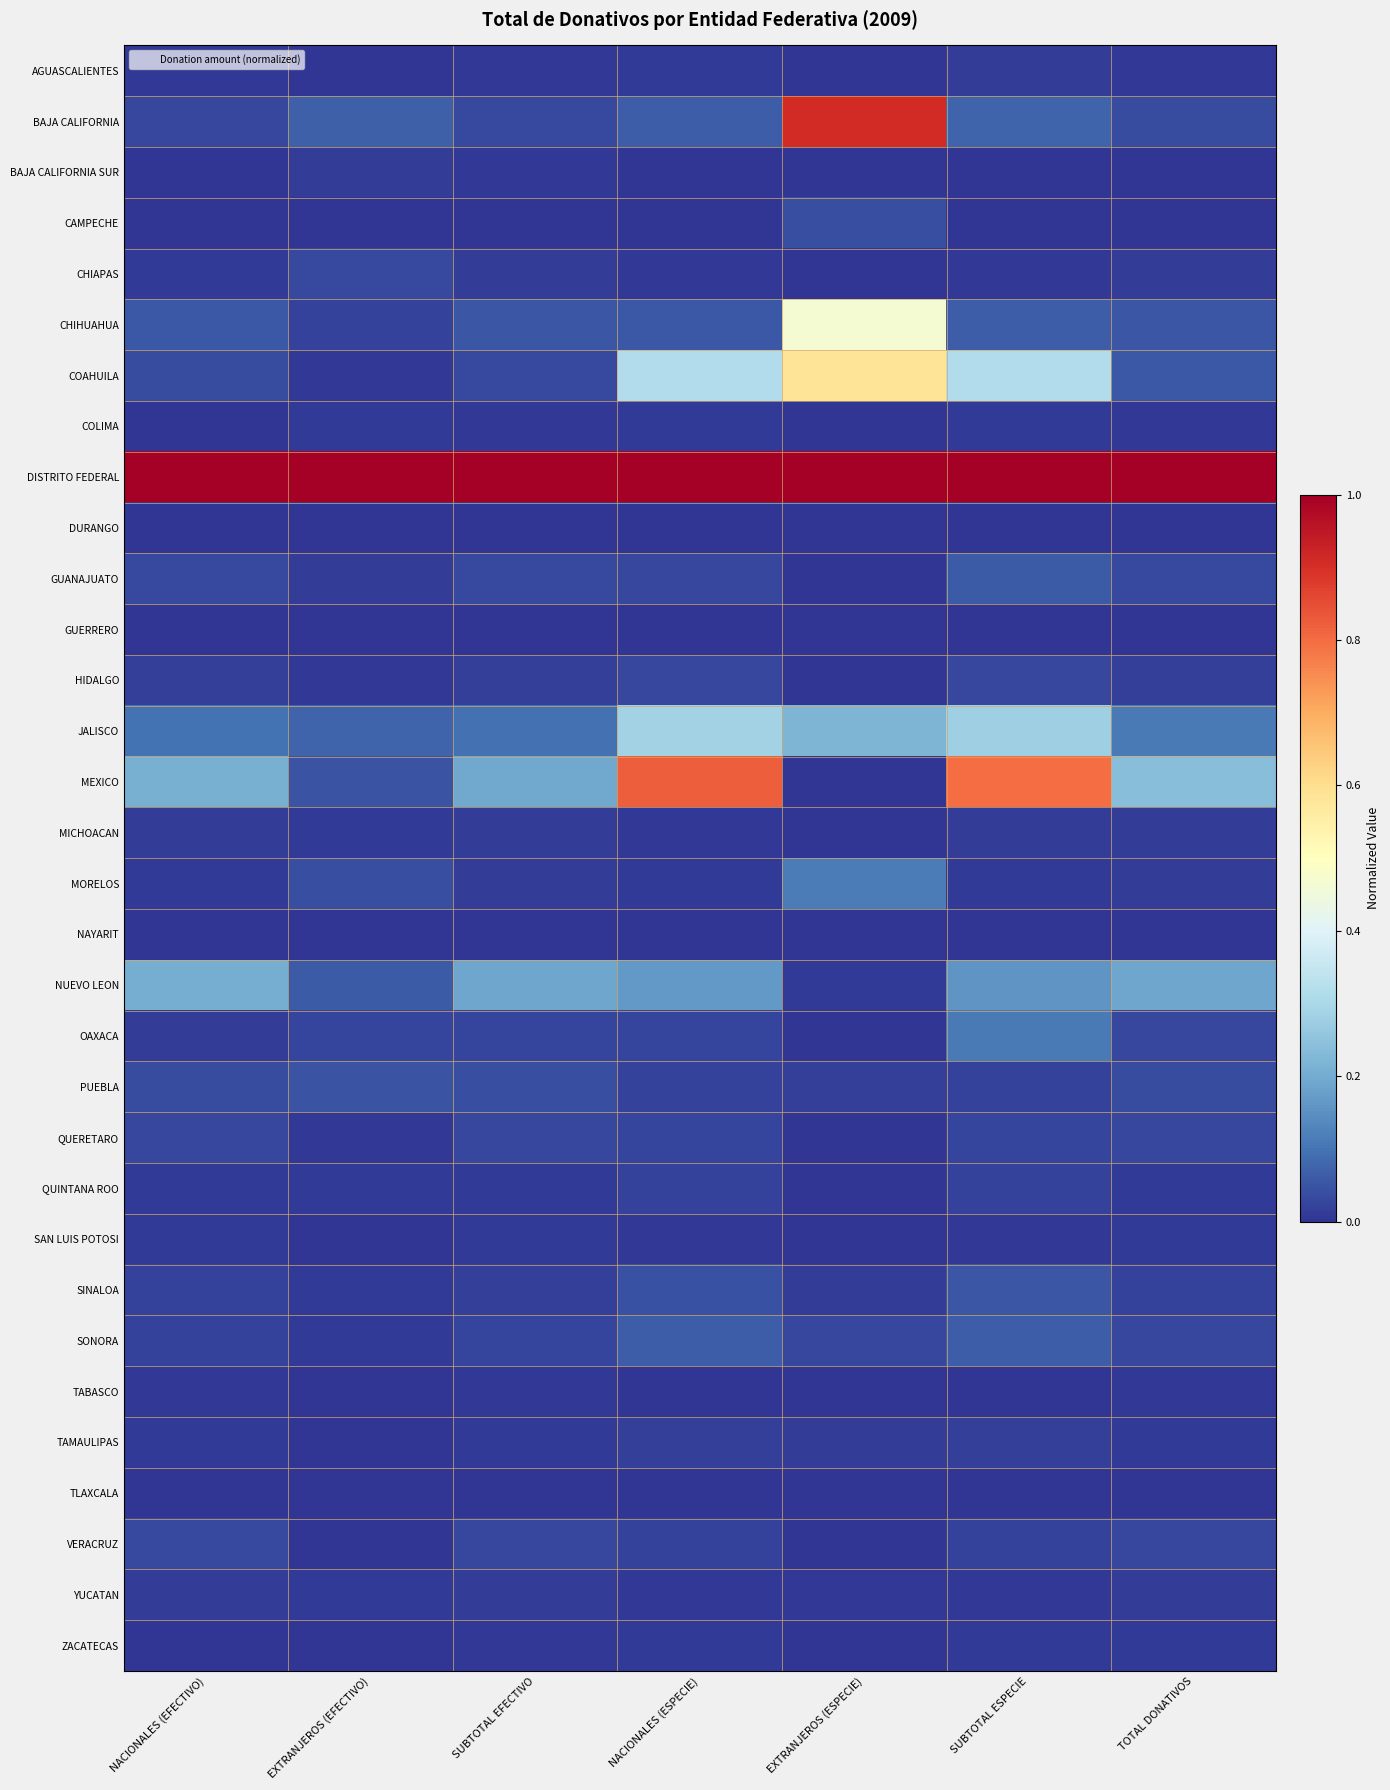

Reading left to right, transcribe all the data shown in this chart.

AGUASCALIENTES: NACIONALES (EFECTIVO)=0.0	EXTRANJEROS (EFECTIVO)=0.0	SUBTOTAL EFECTIVO=0.0	NACIONALES (ESPECIE)=0.0	EXTRANJEROS (ESPECIE)=0.0	SUBTOTAL ESPECIE=0.0	TOTAL DONATIVOS=0.0
BAJA CALIFORNIA: NACIONALES (EFECTIVO)=0.0	EXTRANJEROS (EFECTIVO)=0.1	SUBTOTAL EFECTIVO=0.0	NACIONALES (ESPECIE)=0.1	EXTRANJEROS (ESPECIE)=0.9	SUBTOTAL ESPECIE=0.1	TOTAL DONATIVOS=0.0
BAJA CALIFORNIA SUR: NACIONALES (EFECTIVO)=0.0	EXTRANJEROS (EFECTIVO)=0.0	SUBTOTAL EFECTIVO=0.0	NACIONALES (ESPECIE)=0.0	EXTRANJEROS (ESPECIE)=0.0	SUBTOTAL ESPECIE=0.0	TOTAL DONATIVOS=0.0
CAMPECHE: NACIONALES (EFECTIVO)=0.0	EXTRANJEROS (EFECTIVO)=0.0	SUBTOTAL EFECTIVO=0.0	NACIONALES (ESPECIE)=0.0	EXTRANJEROS (ESPECIE)=0.0	SUBTOTAL ESPECIE=0.0	TOTAL DONATIVOS=0.0
CHIAPAS: NACIONALES (EFECTIVO)=0.0	EXTRANJEROS (EFECTIVO)=0.0	SUBTOTAL EFECTIVO=0.0	NACIONALES (ESPECIE)=0.0	EXTRANJEROS (ESPECIE)=0.0	SUBTOTAL ESPECIE=0.0	TOTAL DONATIVOS=0.0
CHIHUAHUA: NACIONALES (EFECTIVO)=0.1	EXTRANJEROS (EFECTIVO)=0.0	SUBTOTAL EFECTIVO=0.1	NACIONALES (ESPECIE)=0.1	EXTRANJEROS (ESPECIE)=0.5	SUBTOTAL ESPECIE=0.1	TOTAL DONATIVOS=0.1
COAHUILA: NACIONALES (EFECTIVO)=0.0	EXTRANJEROS (EFECTIVO)=0.0	SUBTOTAL EFECTIVO=0.0	NACIONALES (ESPECIE)=0.3	EXTRANJEROS (ESPECIE)=0.6	SUBTOTAL ESPECIE=0.3	TOTAL DONATIVOS=0.1
COLIMA: NACIONALES (EFECTIVO)=0.0	EXTRANJEROS (EFECTIVO)=0.0	SUBTOTAL EFECTIVO=0.0	NACIONALES (ESPECIE)=0.0	EXTRANJEROS (ESPECIE)=0.0	SUBTOTAL ESPECIE=0.0	TOTAL DONATIVOS=0.0
DISTRITO FEDERAL: NACIONALES (EFECTIVO)=1.0	EXTRANJEROS (EFECTIVO)=1.0	SUBTOTAL EFECTIVO=1.0	NACIONALES (ESPECIE)=1.0	EXTRANJEROS (ESPECIE)=1.0	SUBTOTAL ESPECIE=1.0	TOTAL DONATIVOS=1.0
DURANGO: NACIONALES (EFECTIVO)=0.0	EXTRANJEROS (EFECTIVO)=0.0	SUBTOTAL EFECTIVO=0.0	NACIONALES (ESPECIE)=0.0	EXTRANJEROS (ESPECIE)=0.0	SUBTOTAL ESPECIE=0.0	TOTAL DONATIVOS=0.0
GUANAJUATO: NACIONALES (EFECTIVO)=0.0	EXTRANJEROS (EFECTIVO)=0.0	SUBTOTAL EFECTIVO=0.0	NACIONALES (ESPECIE)=0.0	EXTRANJEROS (ESPECIE)=0.0	SUBTOTAL ESPECIE=0.1	TOTAL DONATIVOS=0.0
GUERRERO: NACIONALES (EFECTIVO)=0.0	EXTRANJEROS (EFECTIVO)=0.0	SUBTOTAL EFECTIVO=0.0	NACIONALES (ESPECIE)=0.0	EXTRANJEROS (ESPECIE)=0.0	SUBTOTAL ESPECIE=0.0	TOTAL DONATIVOS=0.0
HIDALGO: NACIONALES (EFECTIVO)=0.0	EXTRANJEROS (EFECTIVO)=0.0	SUBTOTAL EFECTIVO=0.0	NACIONALES (ESPECIE)=0.0	EXTRANJEROS (ESPECIE)=0.0	SUBTOTAL ESPECIE=0.0	TOTAL DONATIVOS=0.0
JALISCO: NACIONALES (EFECTIVO)=0.1	EXTRANJEROS (EFECTIVO)=0.1	SUBTOTAL EFECTIVO=0.1	NACIONALES (ESPECIE)=0.3	EXTRANJEROS (ESPECIE)=0.2	SUBTOTAL ESPECIE=0.3	TOTAL DONATIVOS=0.1
MEXICO: NACIONALES (EFECTIVO)=0.2	EXTRANJEROS (EFECTIVO)=0.0	SUBTOTAL EFECTIVO=0.2	NACIONALES (ESPECIE)=0.8	EXTRANJEROS (ESPECIE)=0.0	SUBTOTAL ESPECIE=0.8	TOTAL DONATIVOS=0.2
MICHOACAN: NACIONALES (EFECTIVO)=0.0	EXTRANJEROS (EFECTIVO)=0.0	SUBTOTAL EFECTIVO=0.0	NACIONALES (ESPECIE)=0.0	EXTRANJEROS (ESPECIE)=0.0	SUBTOTAL ESPECIE=0.0	TOTAL DONATIVOS=0.0
MORELOS: NACIONALES (EFECTIVO)=0.0	EXTRANJEROS (EFECTIVO)=0.0	SUBTOTAL EFECTIVO=0.0	NACIONALES (ESPECIE)=0.0	EXTRANJEROS (ESPECIE)=0.1	SUBTOTAL ESPECIE=0.0	TOTAL DONATIVOS=0.0
NAYARIT: NACIONALES (EFECTIVO)=0.0	EXTRANJEROS (EFECTIVO)=0.0	SUBTOTAL EFECTIVO=0.0	NACIONALES (ESPECIE)=0.0	EXTRANJEROS (ESPECIE)=0.0	SUBTOTAL ESPECIE=0.0	TOTAL DONATIVOS=0.0
NUEVO LEON: NACIONALES (EFECTIVO)=0.2	EXTRANJEROS (EFECTIVO)=0.1	SUBTOTAL EFECTIVO=0.2	NACIONALES (ESPECIE)=0.2	EXTRANJEROS (ESPECIE)=0.0	SUBTOTAL ESPECIE=0.2	TOTAL DONATIVOS=0.2
OAXACA: NACIONALES (EFECTIVO)=0.0	EXTRANJEROS (EFECTIVO)=0.0	SUBTOTAL EFECTIVO=0.0	NACIONALES (ESPECIE)=0.0	EXTRANJEROS (ESPECIE)=0.0	SUBTOTAL ESPECIE=0.1	TOTAL DONATIVOS=0.0
PUEBLA: NACIONALES (EFECTIVO)=0.0	EXTRANJEROS (EFECTIVO)=0.0	SUBTOTAL EFECTIVO=0.0	NACIONALES (ESPECIE)=0.0	EXTRANJEROS (ESPECIE)=0.0	SUBTOTAL ESPECIE=0.0	TOTAL DONATIVOS=0.0
QUERETARO: NACIONALES (EFECTIVO)=0.0	EXTRANJEROS (EFECTIVO)=0.0	SUBTOTAL EFECTIVO=0.0	NACIONALES (ESPECIE)=0.0	EXTRANJEROS (ESPECIE)=0.0	SUBTOTAL ESPECIE=0.0	TOTAL DONATIVOS=0.0
QUINTANA ROO: NACIONALES (EFECTIVO)=0.0	EXTRANJEROS (EFECTIVO)=0.0	SUBTOTAL EFECTIVO=0.0	NACIONALES (ESPECIE)=0.0	EXTRANJEROS (ESPECIE)=0.0	SUBTOTAL ESPECIE=0.0	TOTAL DONATIVOS=0.0
SAN LUIS POTOSI: NACIONALES (EFECTIVO)=0.0	EXTRANJEROS (EFECTIVO)=0.0	SUBTOTAL EFECTIVO=0.0	NACIONALES (ESPECIE)=0.0	EXTRANJEROS (ESPECIE)=0.0	SUBTOTAL ESPECIE=0.0	TOTAL DONATIVOS=0.0
SINALOA: NACIONALES (EFECTIVO)=0.0	EXTRANJEROS (EFECTIVO)=0.0	SUBTOTAL EFECTIVO=0.0	NACIONALES (ESPECIE)=0.0	EXTRANJEROS (ESPECIE)=0.0	SUBTOTAL ESPECIE=0.1	TOTAL DONATIVOS=0.0
SONORA: NACIONALES (EFECTIVO)=0.0	EXTRANJEROS (EFECTIVO)=0.0	SUBTOTAL EFECTIVO=0.0	NACIONALES (ESPECIE)=0.1	EXTRANJEROS (ESPECIE)=0.0	SUBTOTAL ESPECIE=0.1	TOTAL DONATIVOS=0.0
TABASCO: NACIONALES (EFECTIVO)=0.0	EXTRANJEROS (EFECTIVO)=0.0	SUBTOTAL EFECTIVO=0.0	NACIONALES (ESPECIE)=0.0	EXTRANJEROS (ESPECIE)=0.0	SUBTOTAL ESPECIE=0.0	TOTAL DONATIVOS=0.0
TAMAULIPAS: NACIONALES (EFECTIVO)=0.0	EXTRANJEROS (EFECTIVO)=0.0	SUBTOTAL EFECTIVO=0.0	NACIONALES (ESPECIE)=0.0	EXTRANJEROS (ESPECIE)=0.0	SUBTOTAL ESPECIE=0.0	TOTAL DONATIVOS=0.0
TLAXCALA: NACIONALES (EFECTIVO)=0.0	EXTRANJEROS (EFECTIVO)=0.0	SUBTOTAL EFECTIVO=0.0	NACIONALES (ESPECIE)=0.0	EXTRANJEROS (ESPECIE)=0.0	SUBTOTAL ESPECIE=0.0	TOTAL DONATIVOS=0.0
VERACRUZ: NACIONALES (EFECTIVO)=0.0	EXTRANJEROS (EFECTIVO)=0.0	SUBTOTAL EFECTIVO=0.0	NACIONALES (ESPECIE)=0.0	EXTRANJEROS (ESPECIE)=0.0	SUBTOTAL ESPECIE=0.0	TOTAL DONATIVOS=0.0
YUCATAN: NACIONALES (EFECTIVO)=0.0	EXTRANJEROS (EFECTIVO)=0.0	SUBTOTAL EFECTIVO=0.0	NACIONALES (ESPECIE)=0.0	EXTRANJEROS (ESPECIE)=0.0	SUBTOTAL ESPECIE=0.0	TOTAL DONATIVOS=0.0
ZACATECAS: NACIONALES (EFECTIVO)=0.0	EXTRANJEROS (EFECTIVO)=0.0	SUBTOTAL EFECTIVO=0.0	NACIONALES (ESPECIE)=0.0	EXTRANJEROS (ESPECIE)=0.0	SUBTOTAL ESPECIE=0.0	TOTAL DONATIVOS=0.0